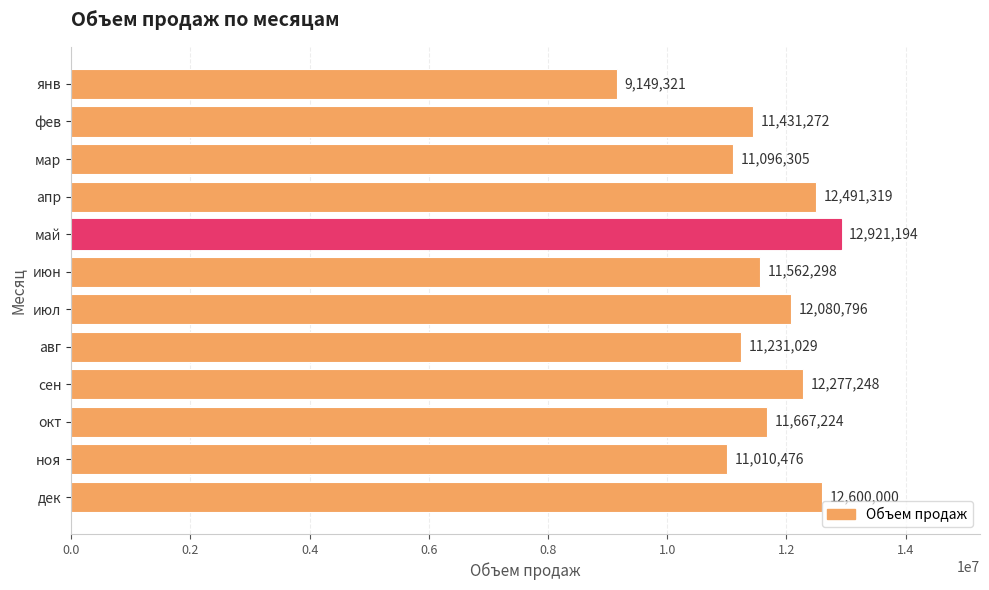

What is the greatest value displayed?

12921194